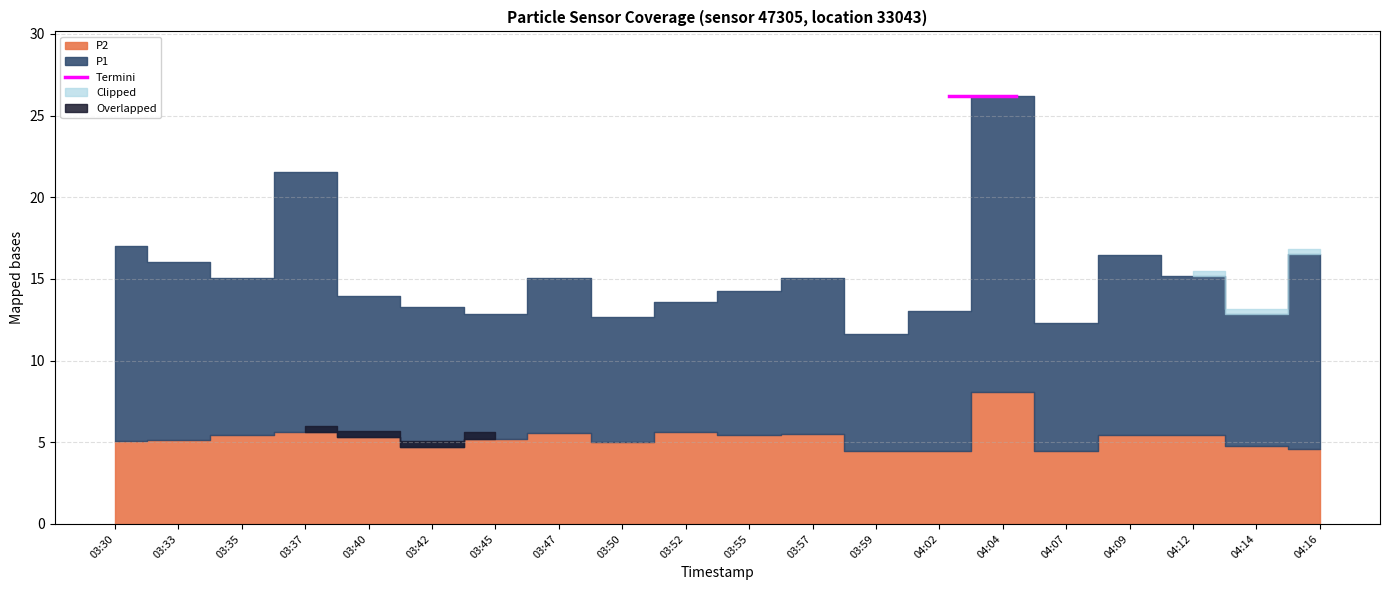

Which has a higher value, 03:40 or 04:02?

03:40